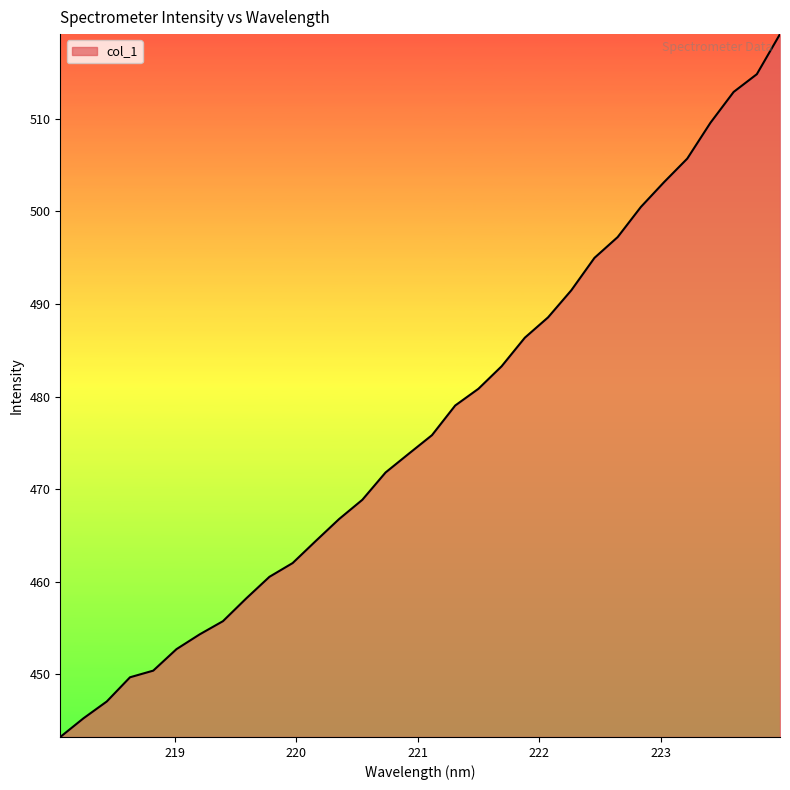

What is the minimum value shown in the chart?

443.2